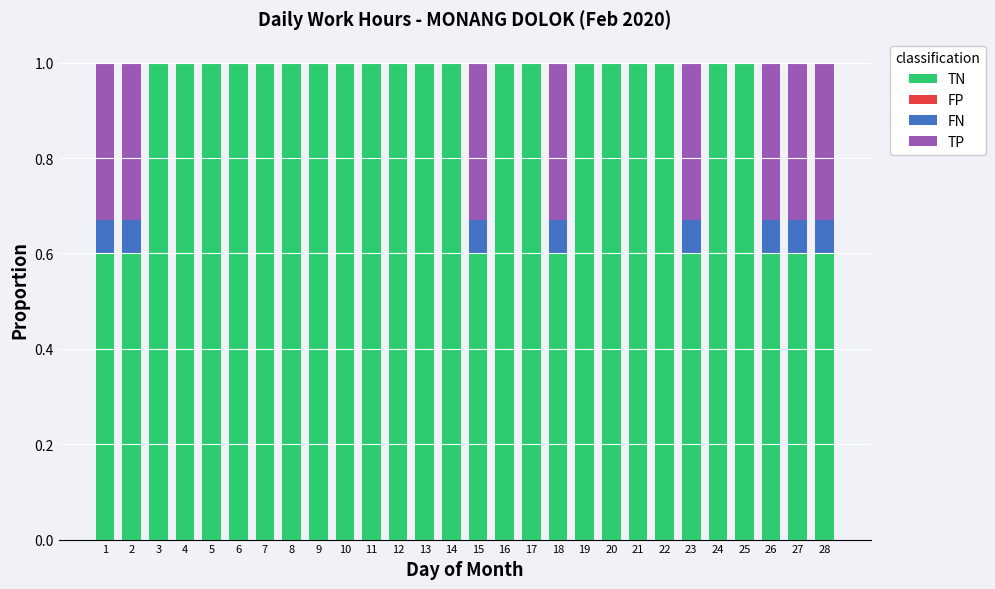

What is the maximum value for TN?

1.0